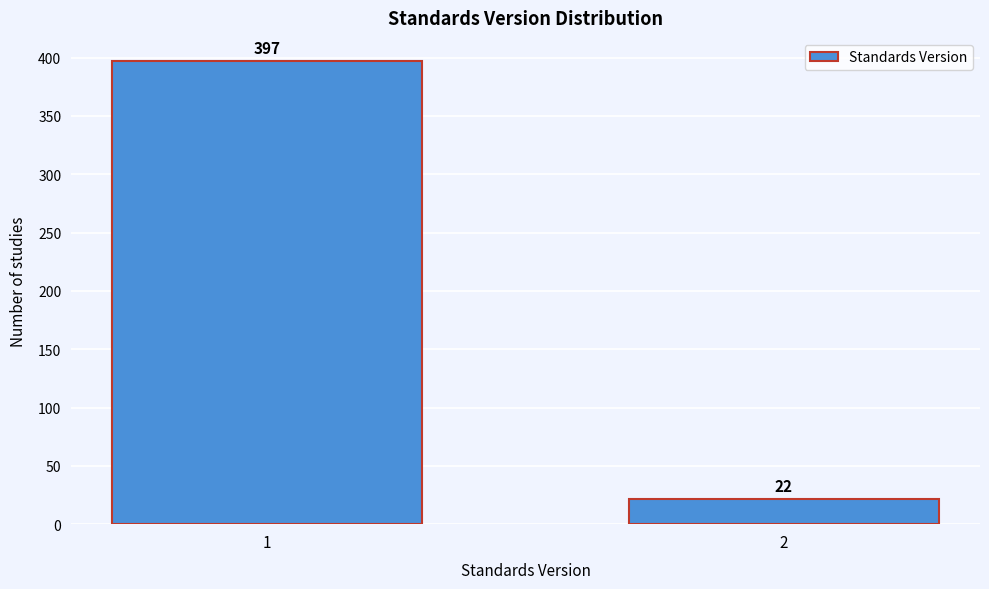

Reading right to left, extract all data points from this chart.

22	397